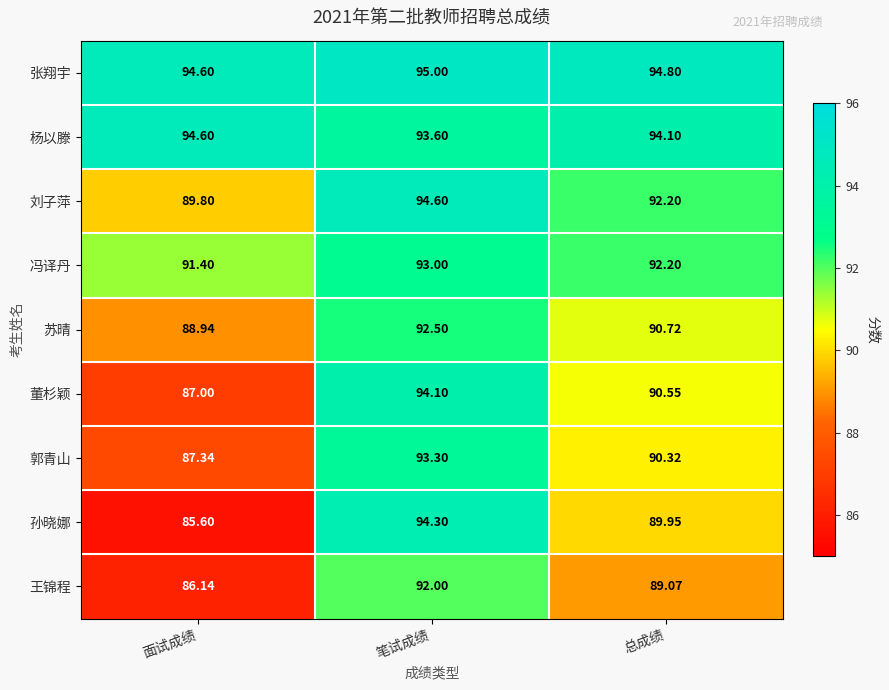

At how many categories does at least one series exceed 87?

3